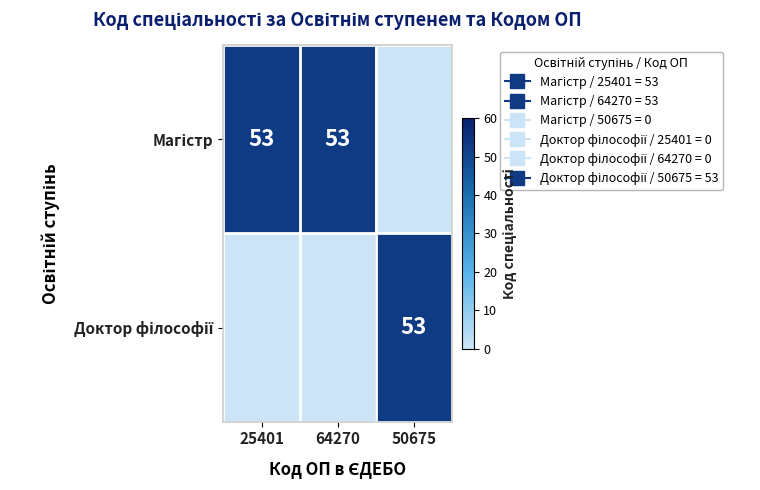

The value of Доктор філософії at 64270 is 0. True or false?

True